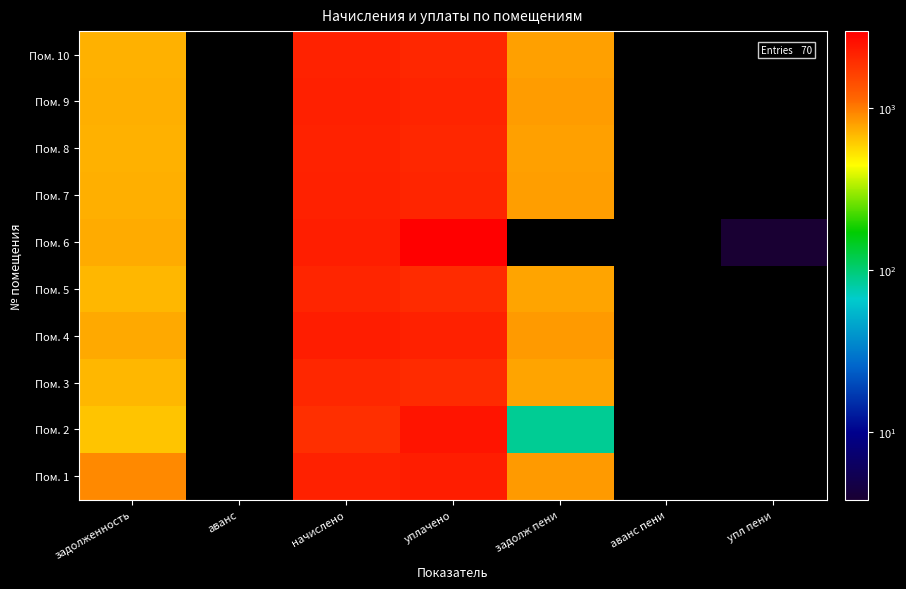

What is the greatest value displayed?

2998.8